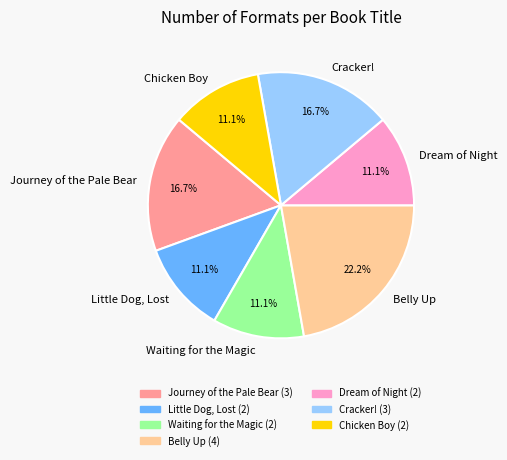

How many slices are in this pie chart?

7